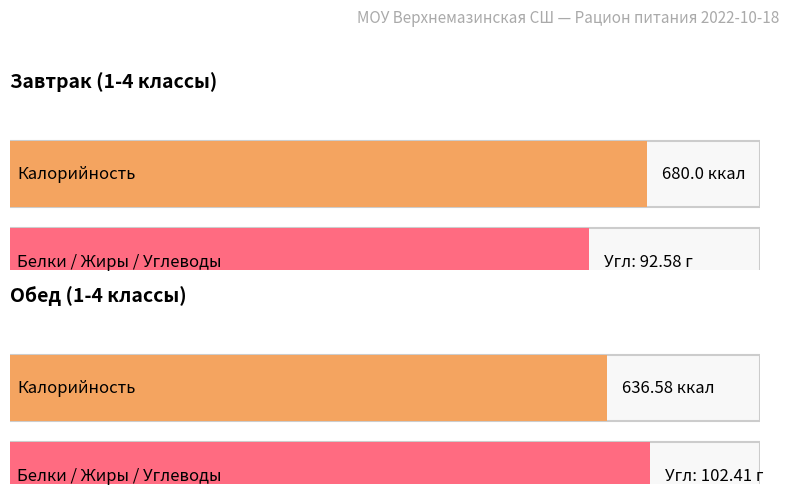

Reading left to right, list all the values displayed in this chart.

Калорийность: 680.0	636.6
Белки: 21.5	19.8
Жиры: 19.7	23.0
Углеводы: 92.6	102.4